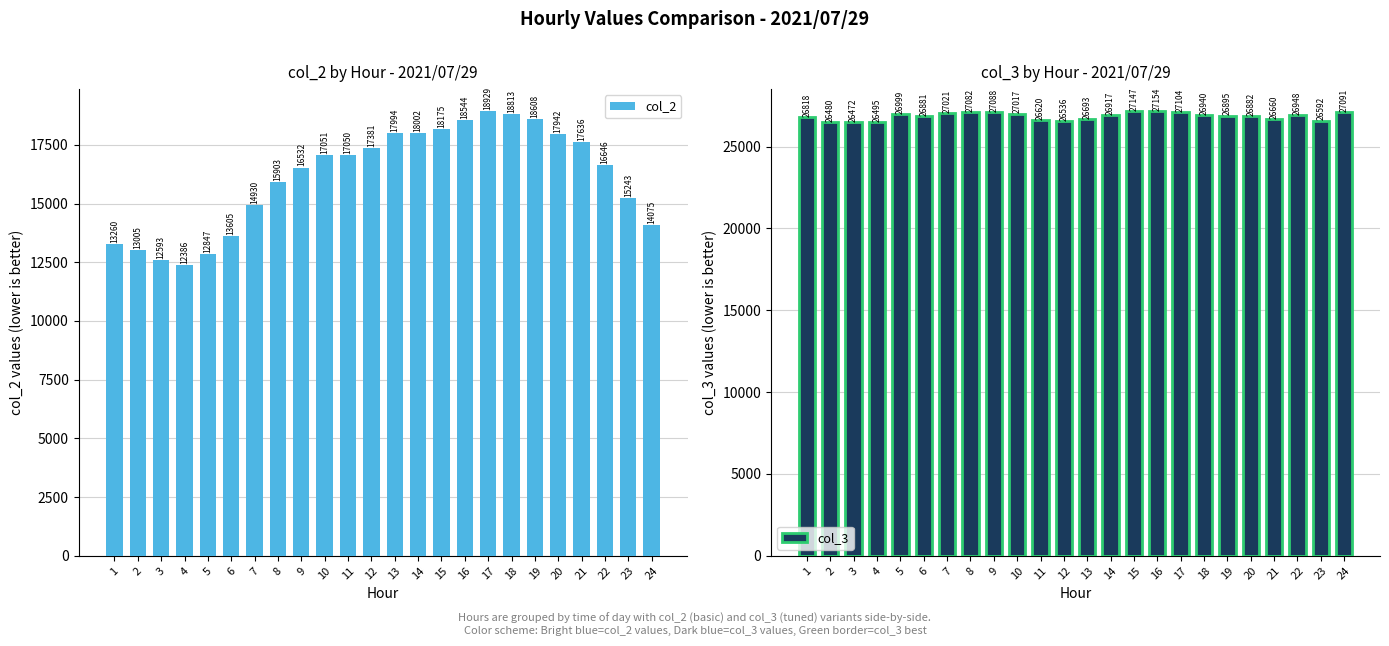

What are all the series names shown in the legend?

col_2, col_3